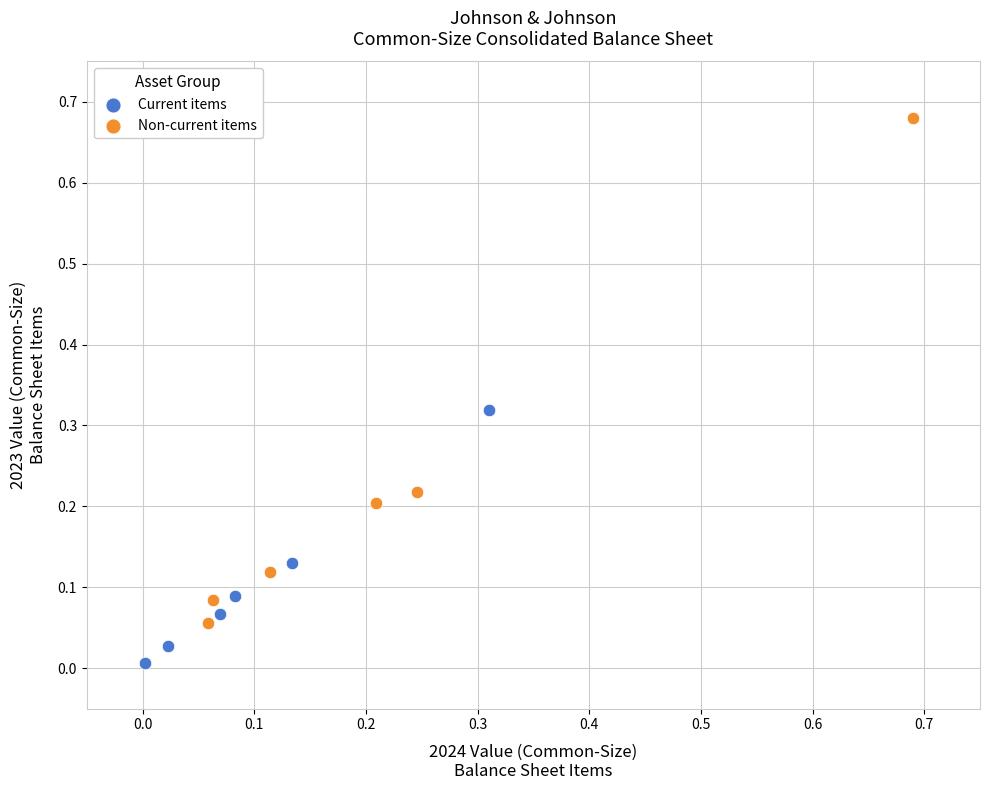

Which series contains the highest Y value?

Non-current items